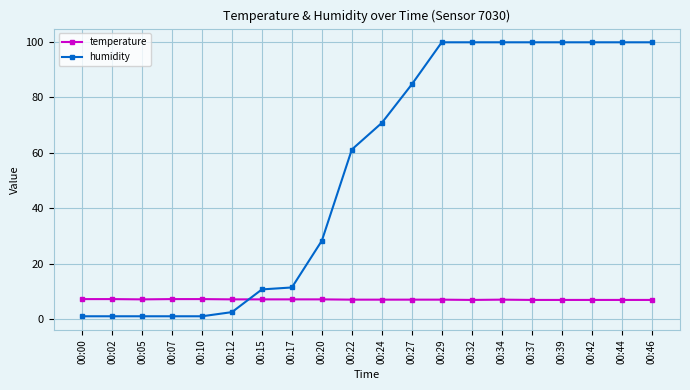

How many categories are shown in the chart?

20